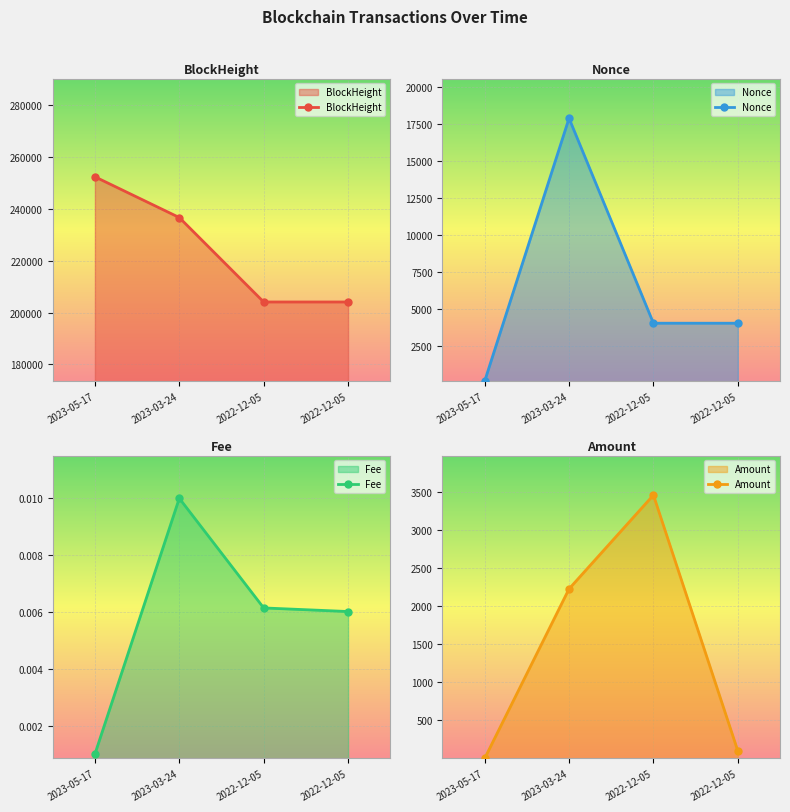

What is the sum of the BlockHeight values at 2022-12-05 and 2022-12-05?

408179.0